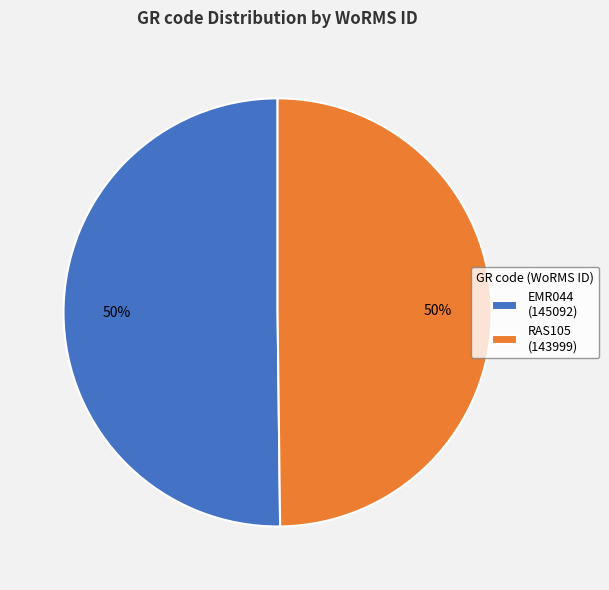

Count the number of slices in the pie.

2